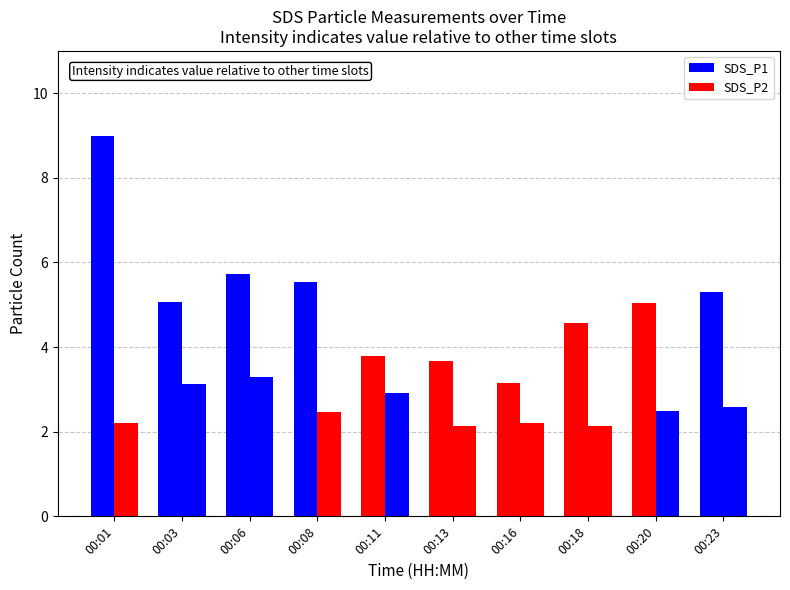

At 00:01, list the series in order from smallest to largest.

SDS_P2, SDS_P1